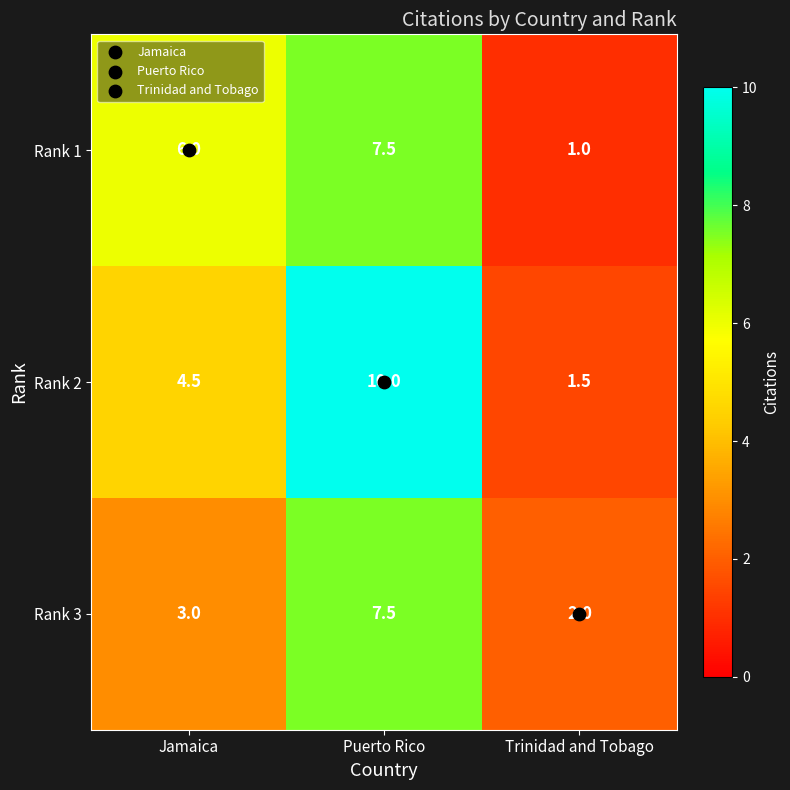

List the series in order of their overall mean, highest first.

Rank 2, Rank 1, Rank 3